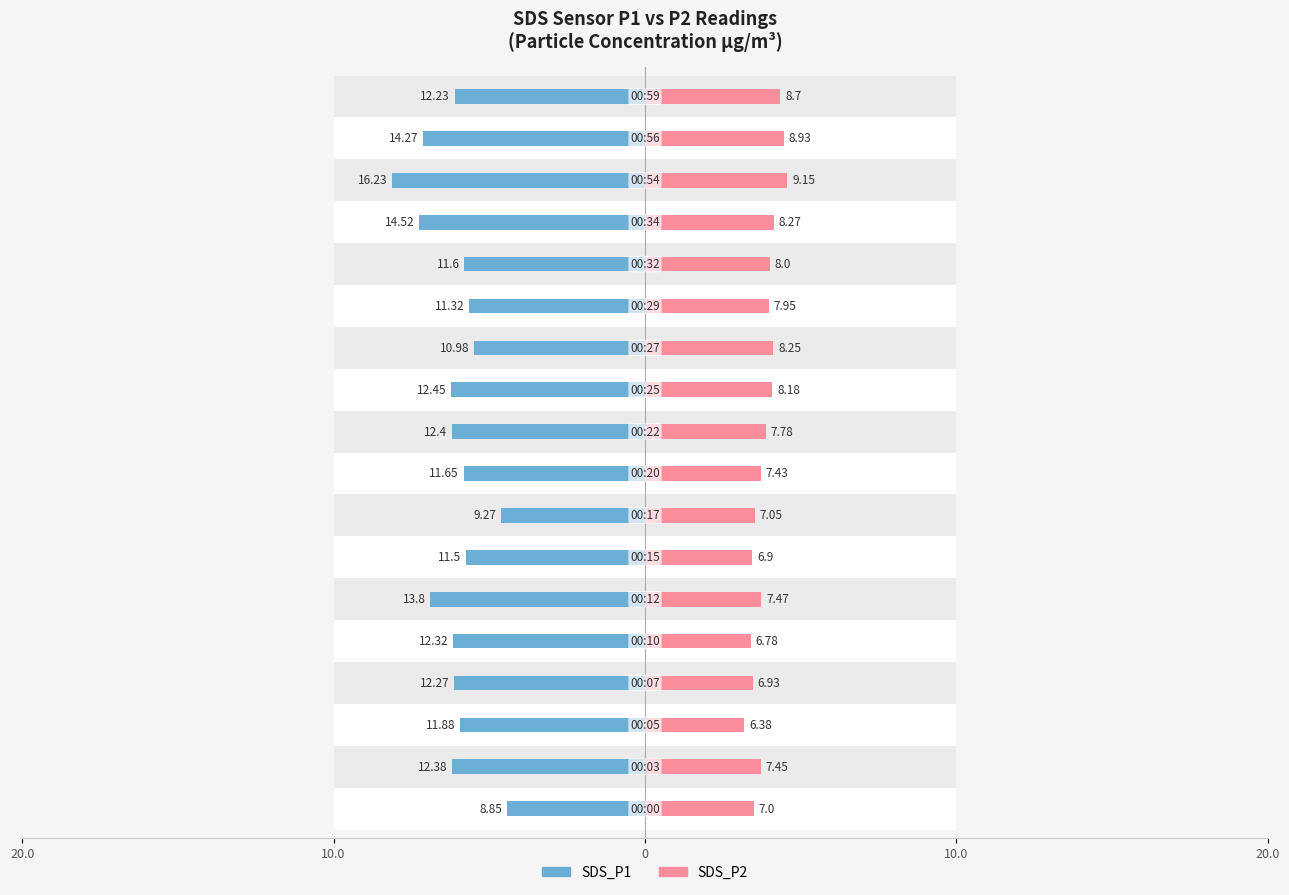

How many bars are there in total?

36